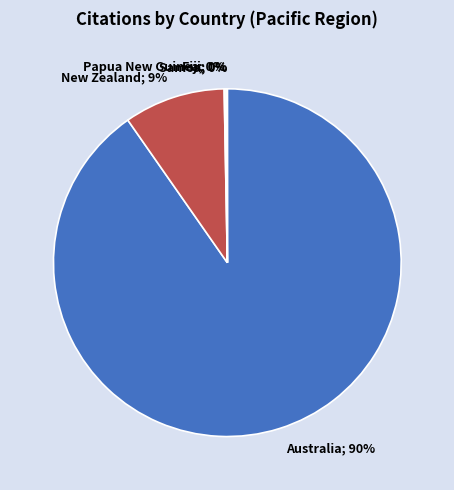

Is there a majority slice in this chart?

Yes